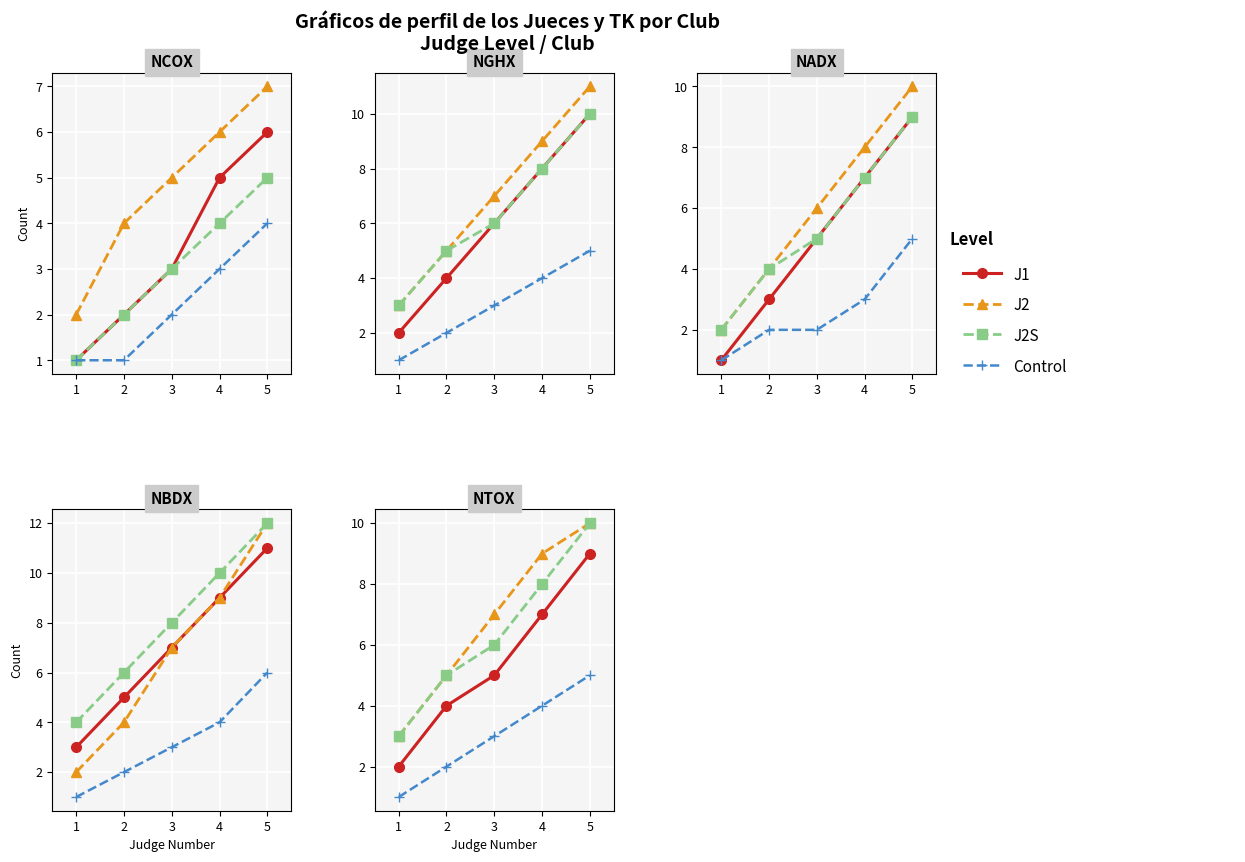

True or false: J2S has more than 2 points higher than both neighbors.

False